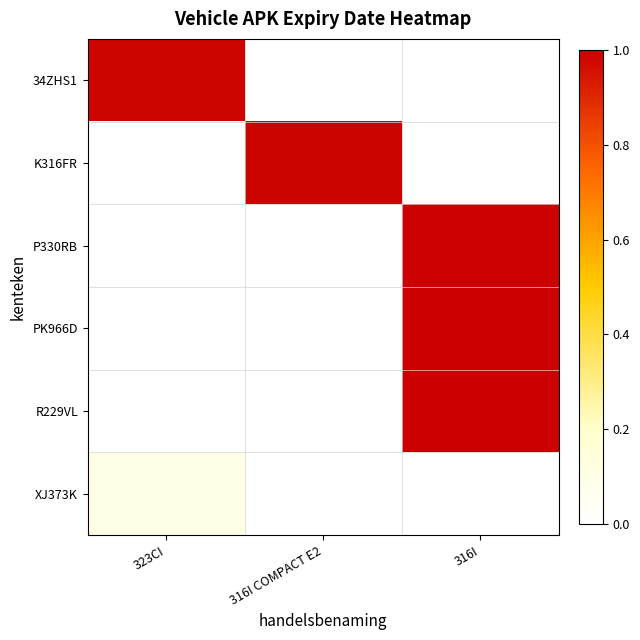

Reading left to right, what are all the values shown in this chart?

34ZHS1: 323CI=1.0	316I COMPACT E2=0.0	316I=0.0
K316FR: 323CI=0.0	316I COMPACT E2=1.0	316I=0.0
P330RB: 323CI=0.0	316I COMPACT E2=0.0	316I=1.0
PK966D: 323CI=0.0	316I COMPACT E2=0.0	316I=1.0
R229VL: 323CI=0.0	316I COMPACT E2=0.0	316I=1.0
XJ373K: 323CI=0.1	316I COMPACT E2=0.0	316I=0.0